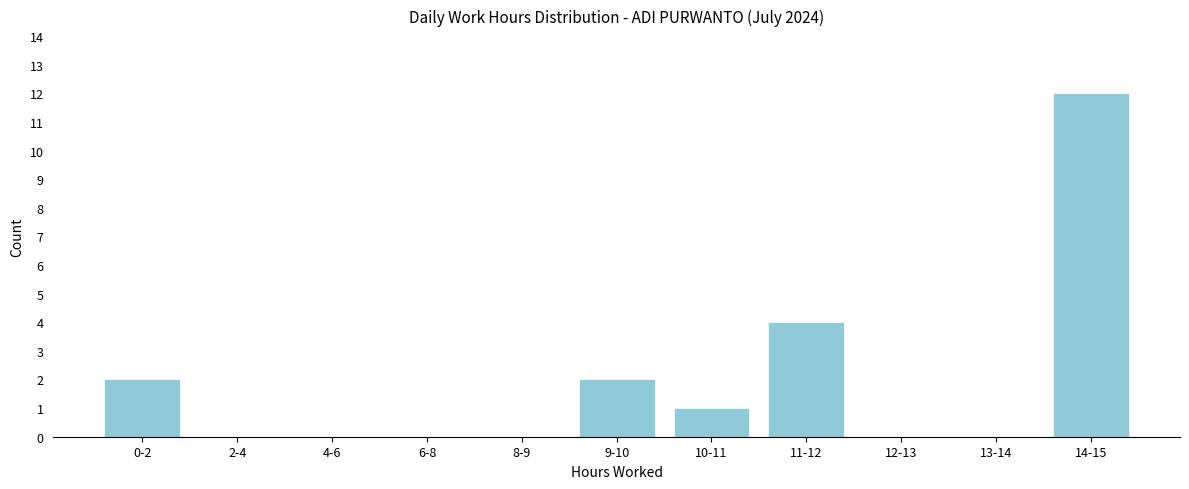

Reading right to left, transcribe all the data shown in this chart.

14-15=12	13-14=0	12-13=0	11-12=4	10-11=1	9-10=2	8-9=0	6-8=0	4-6=0	2-4=0	0-2=2